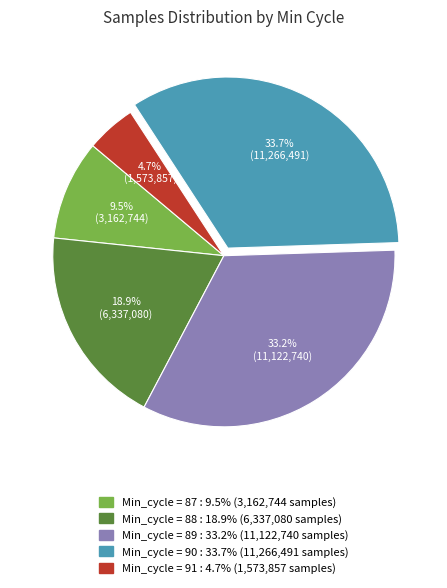

Does any single category account for the majority?

No